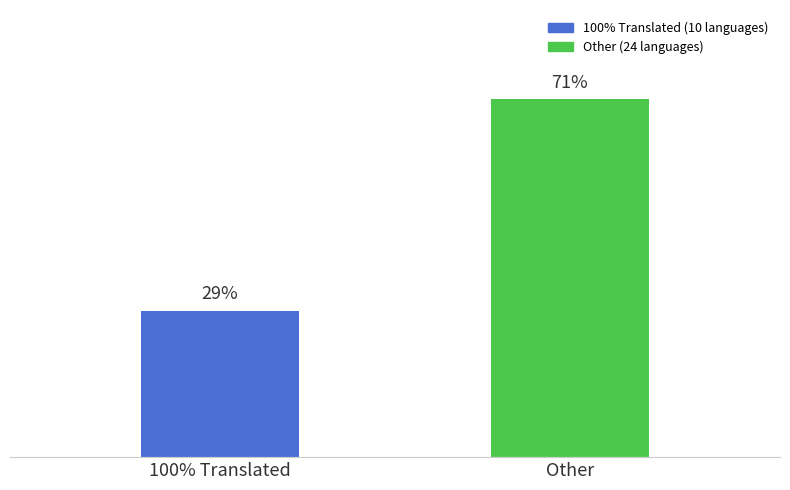

Rank the categories by value from highest to lowest.

Other, 100% Translated